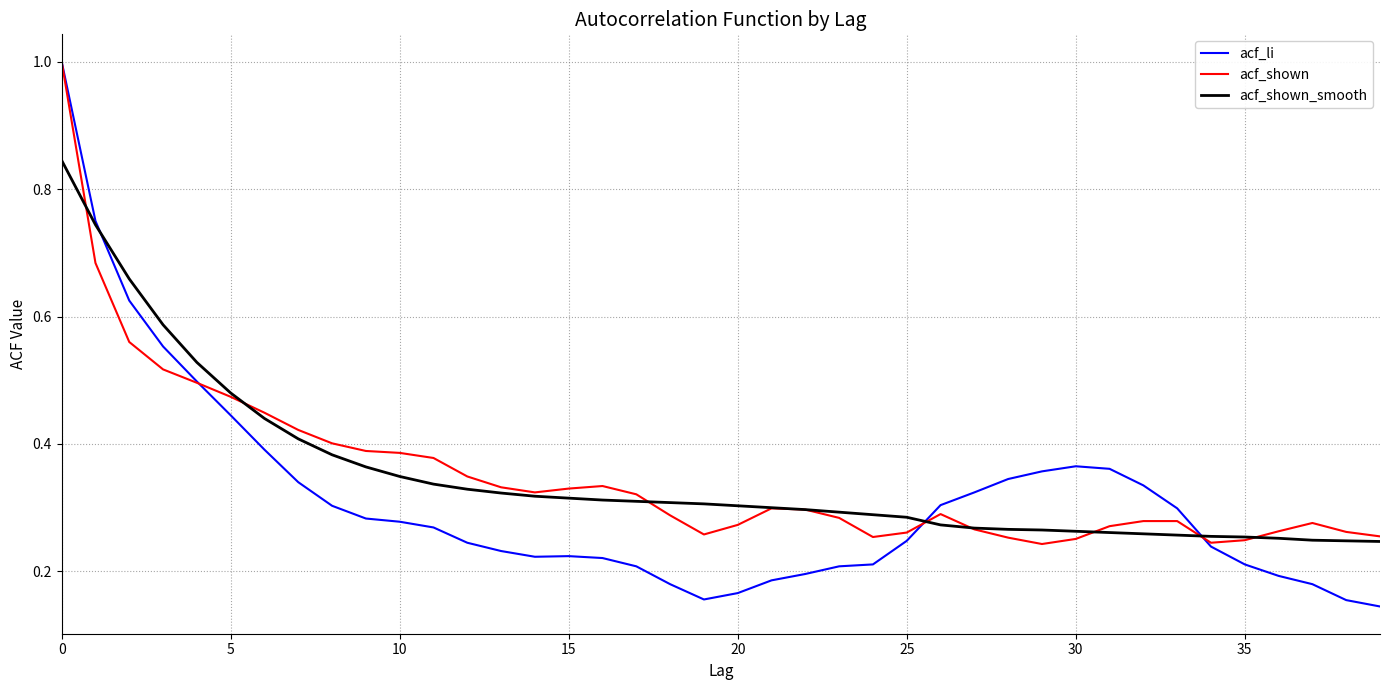

Which series has the widest spread of values?

acf_li